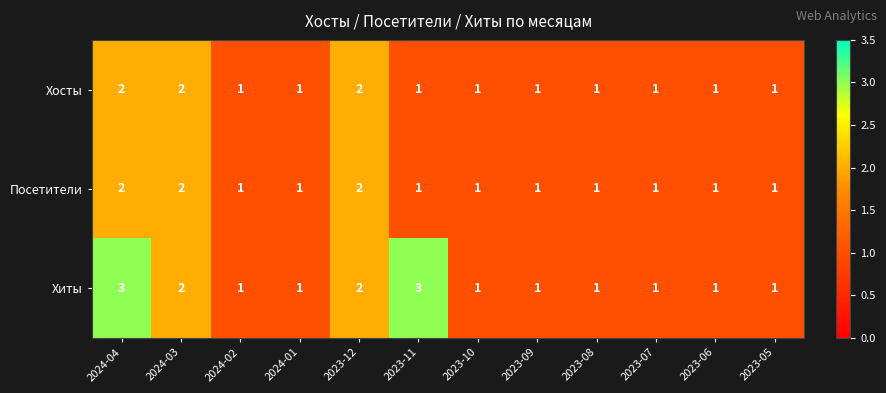

The value of Посетители at 2023-05 is 0. True or false?

False